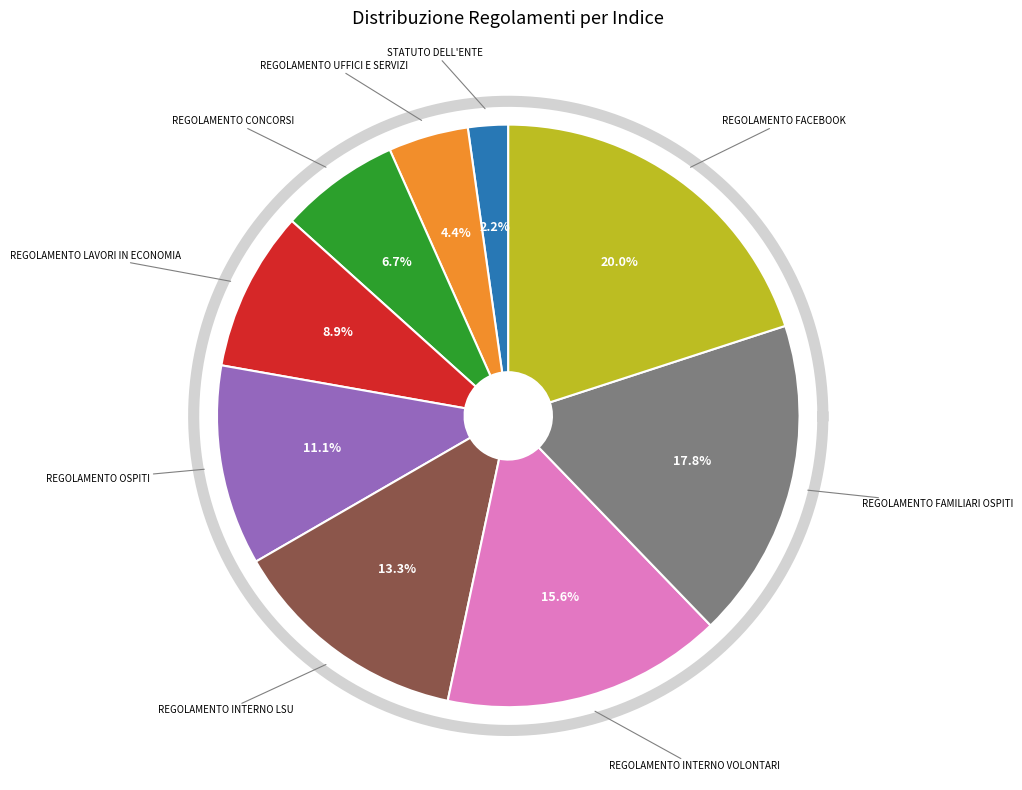

What is the smallest slice in the pie chart?

STATUTO DELL'ENTE